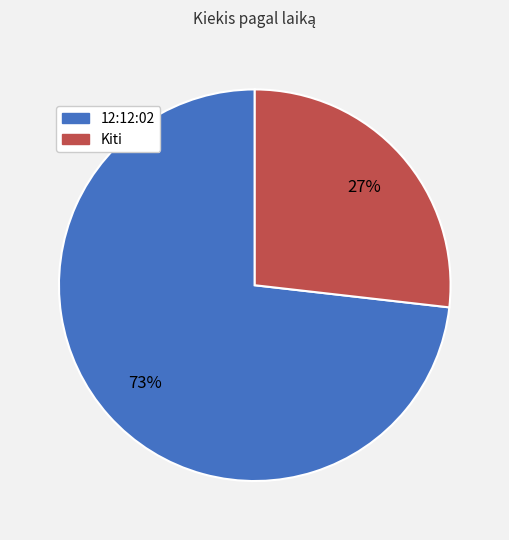

How many slices are in this pie chart?

2